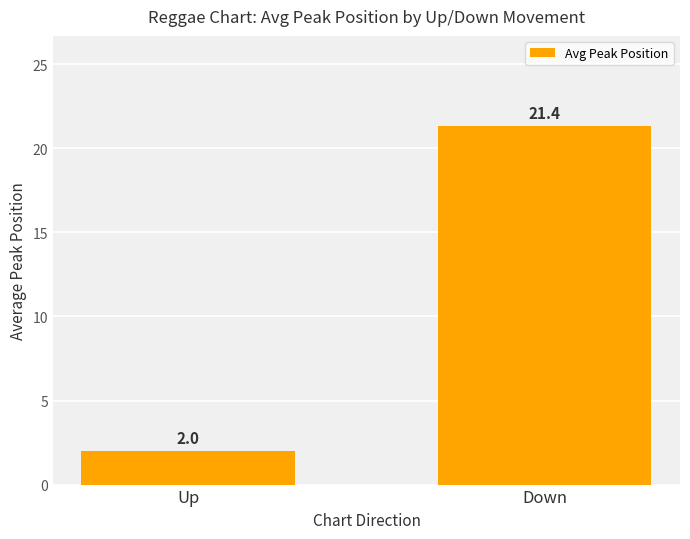

The value at Down is 7.0. True or false?

False